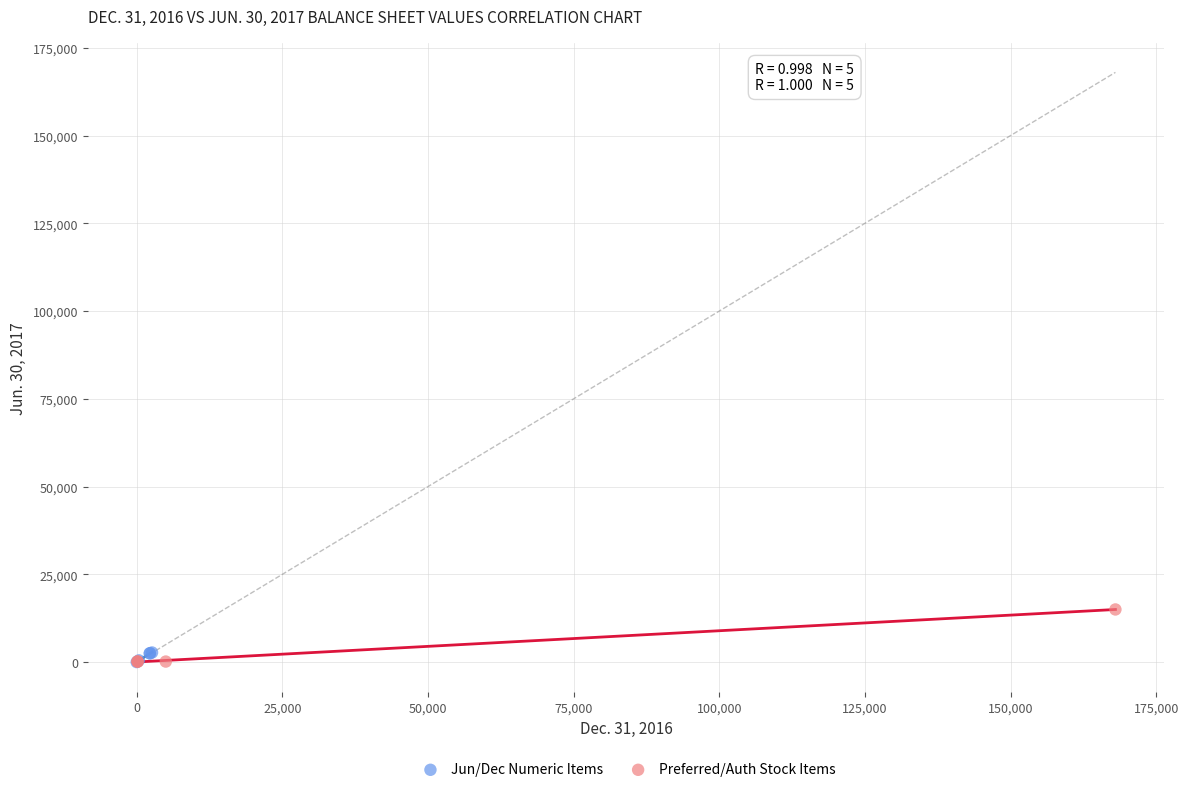

Which series reaches the maximum Y coordinate?

Preferred/Auth Stock Items